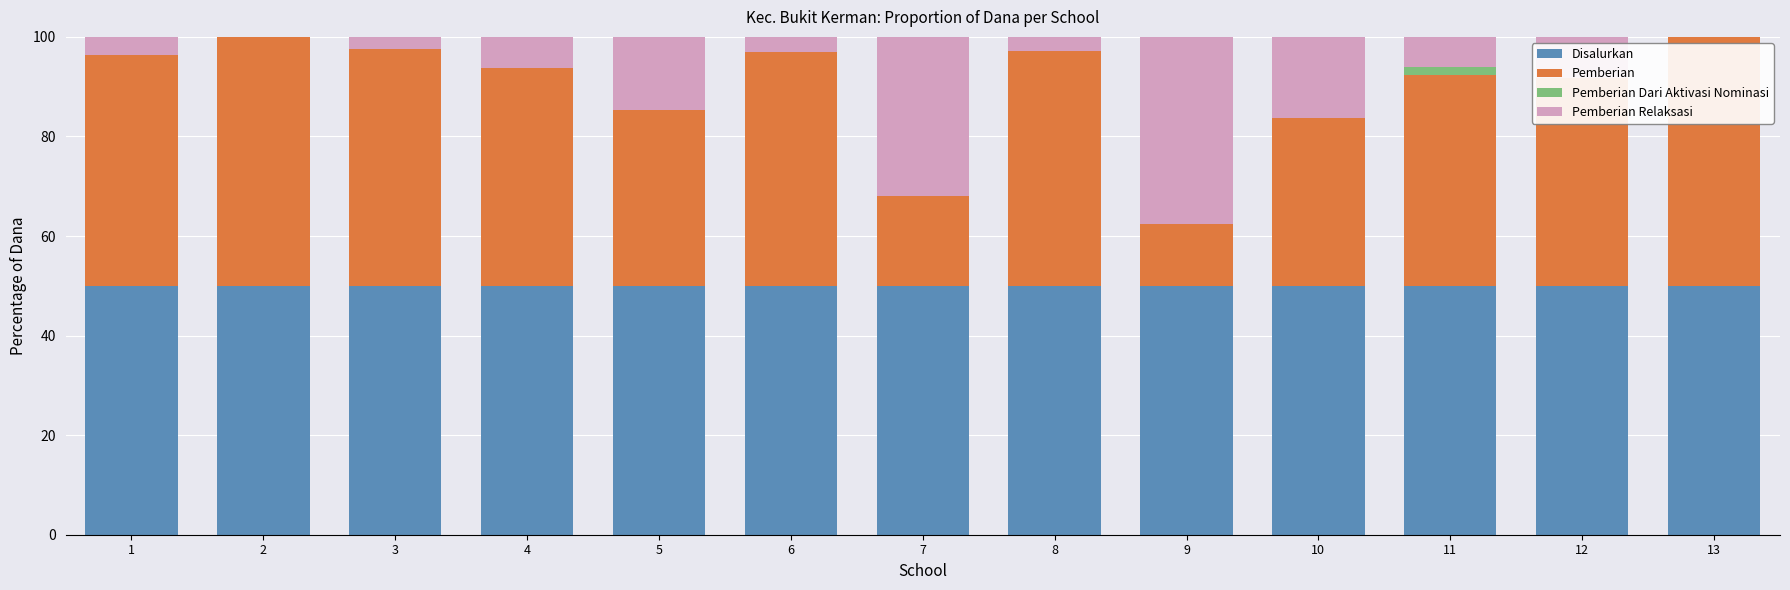

Reading left to right, extract all data points from this chart.

Disalurkan: 50.0	50.0	50.0	50.0	50.0	50.0	50.0	50.0	50.0	50.0	50.0	50.0	50.0
Pemberian: 46.4	50.0	47.5	43.8	35.3	47.1	18.1	47.1	12.5	33.8	42.4	41.7	50.0
Pemberian Dari Aktivasi Nominasi: 0.0	0.0	0.0	0.0	0.0	0.0	0.0	0.0	0.0	0.0	1.5	0.0	0.0
Pemberian Relaksasi: 3.6	0.0	2.5	6.2	14.7	2.9	31.9	2.9	37.5	16.2	6.1	8.3	0.0